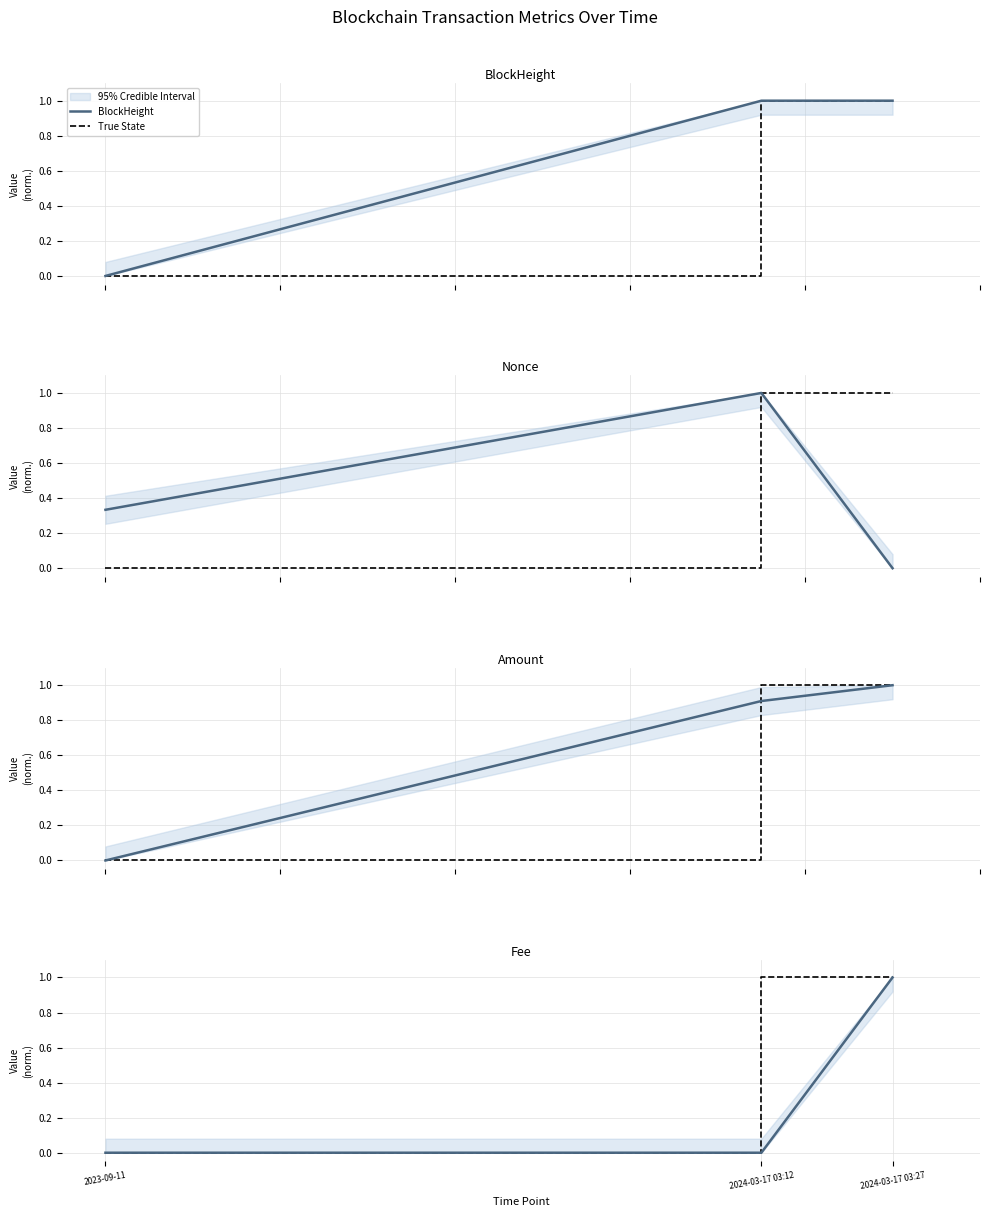

At which label is Amount closest to 0?

2023-09-11